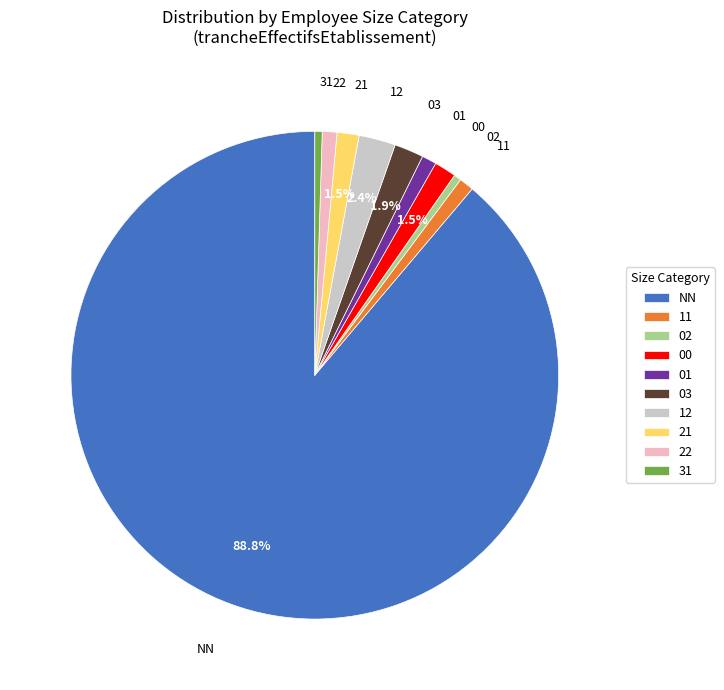

To the nearest percent, what is the difference between the 22 and 03 slice percentages?

1%